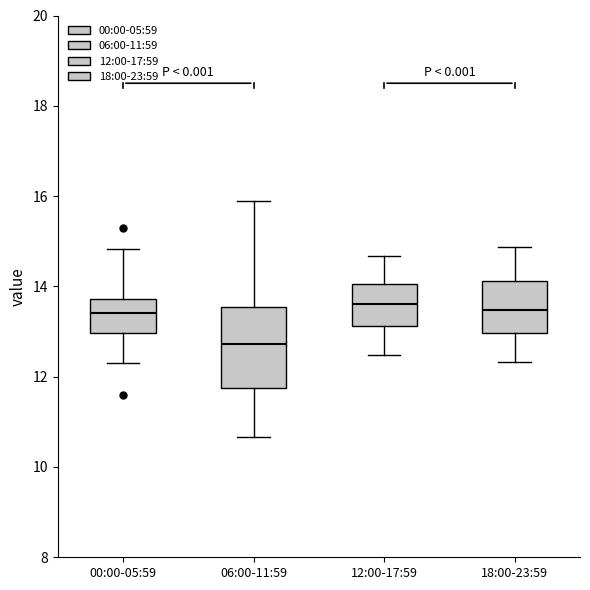

Comparing the boxes themselves (not the whiskers), which one is the tallest?

06:00-11:59